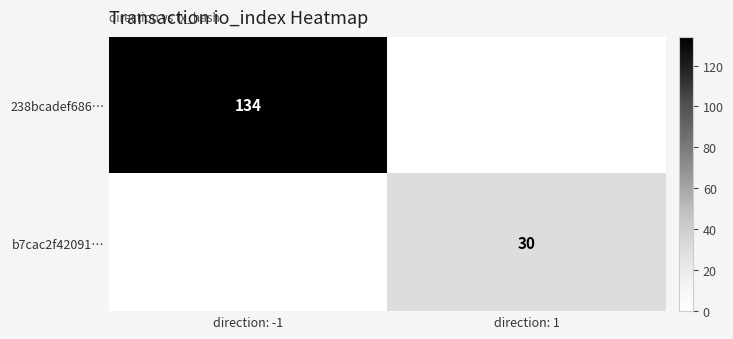

Is it true that 238bcadef686… equals 70 at direction: -1?

False